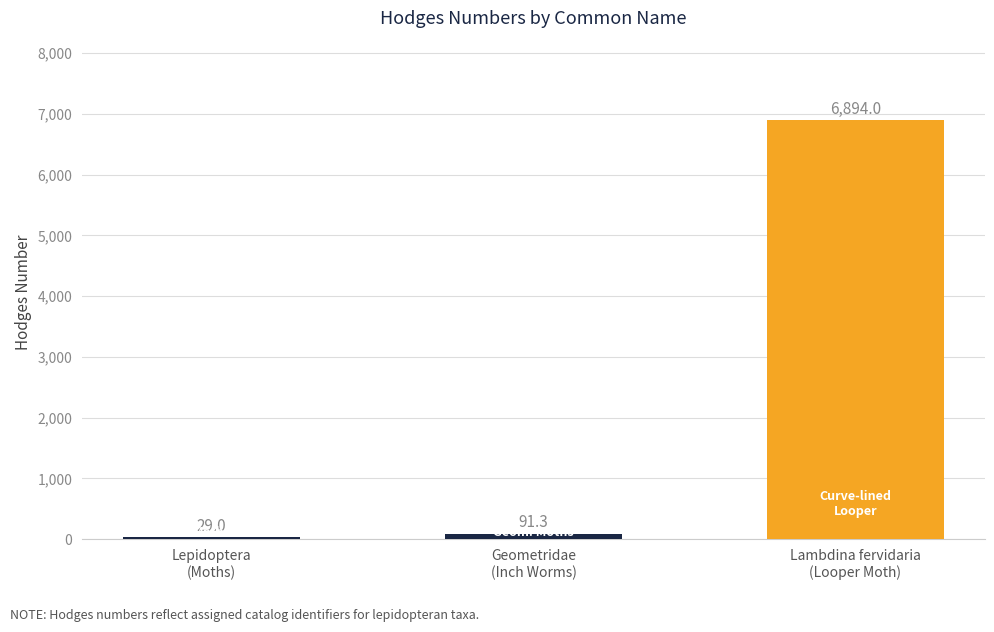

What is the minimum value shown in the chart?

29.0